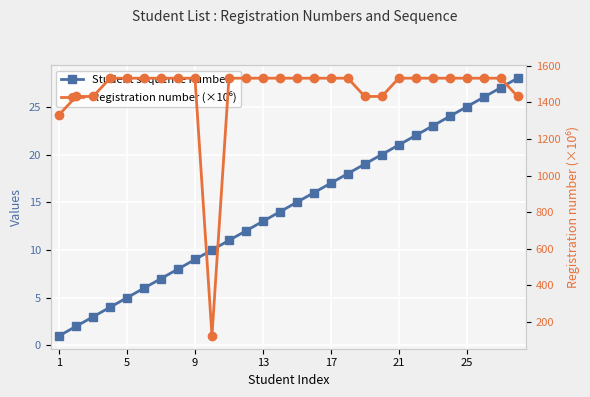

Which series has the largest total across all categories?

Registration number (×10⁶)